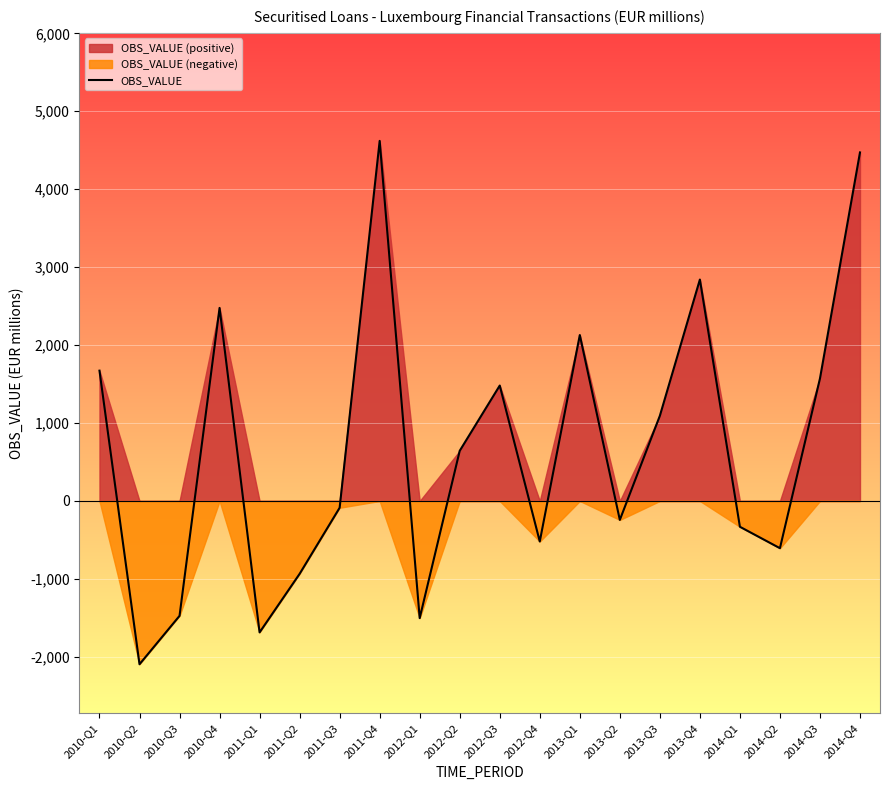

How many points are lower than both their immediate neighbors (excluding endpoints)?

6